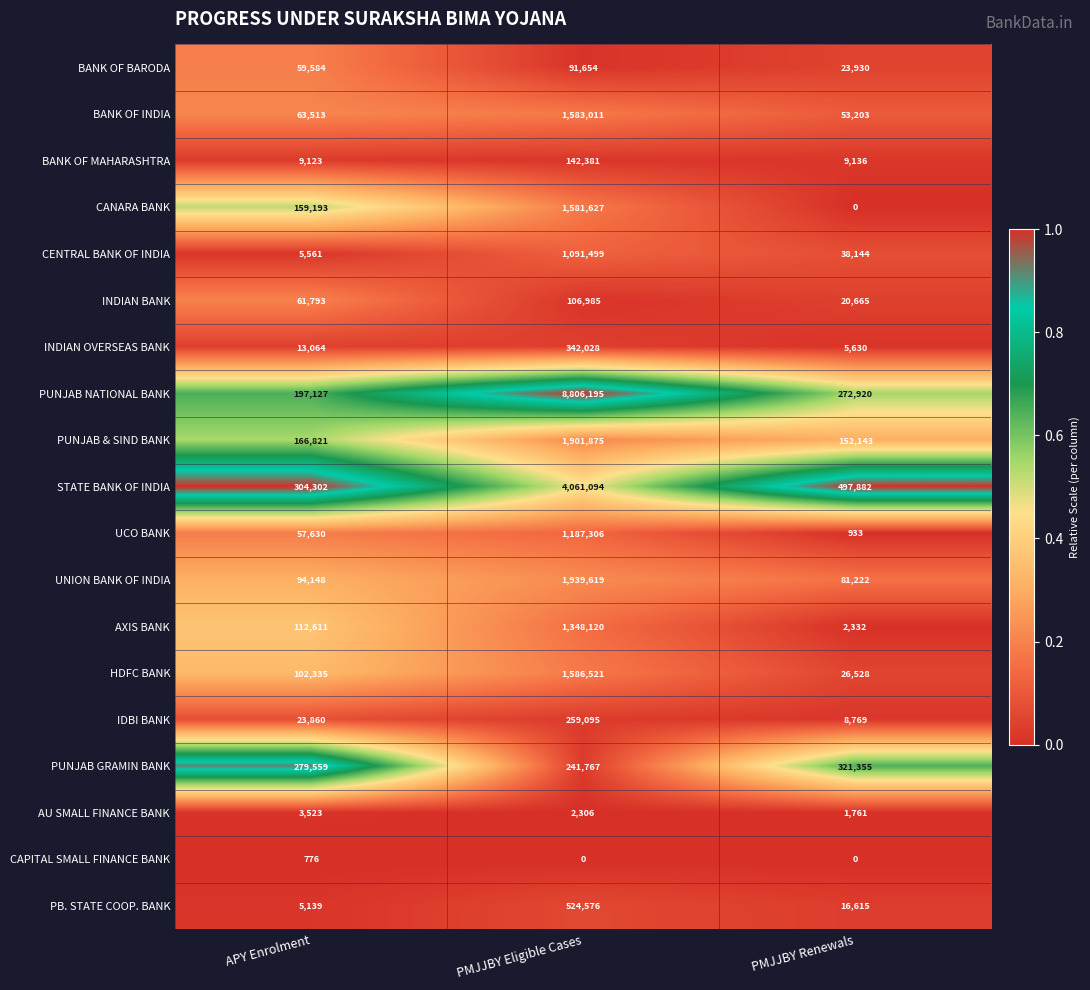

What is the difference between the highest and lowest values at PMJJBY Renewals?

497882